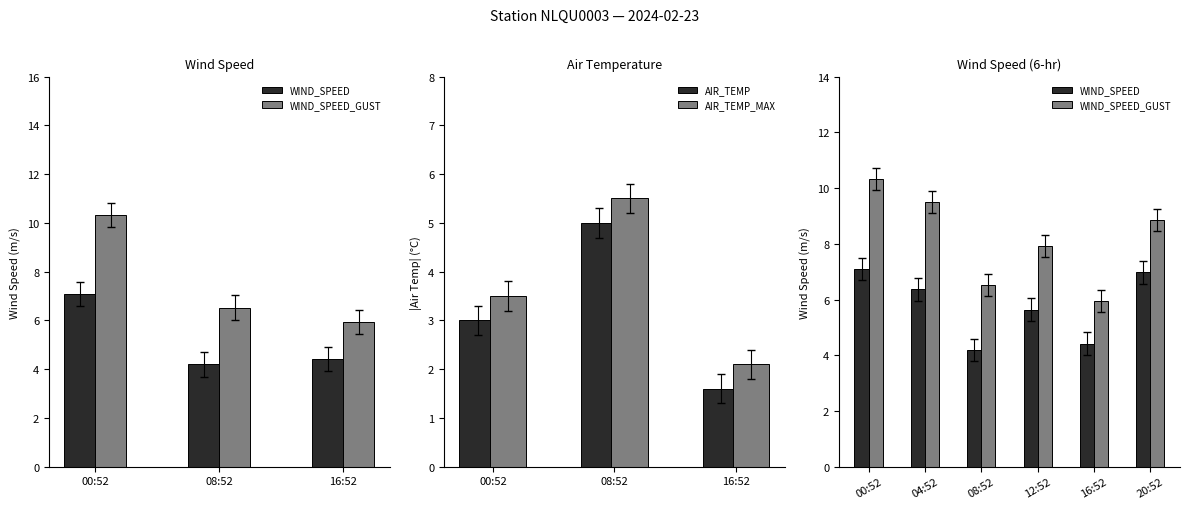

Which category has the highest value in the AIR_TEMP_MAX series?

08:52